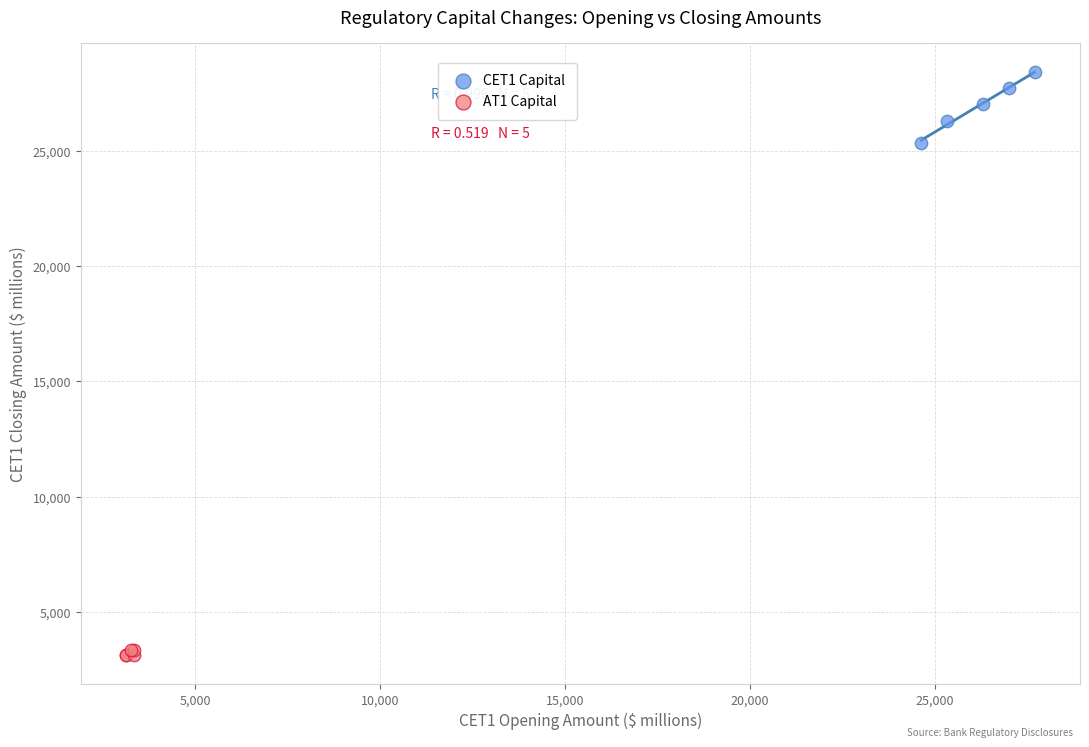

Which series has the widest spread of Y values?

CET1 Capital